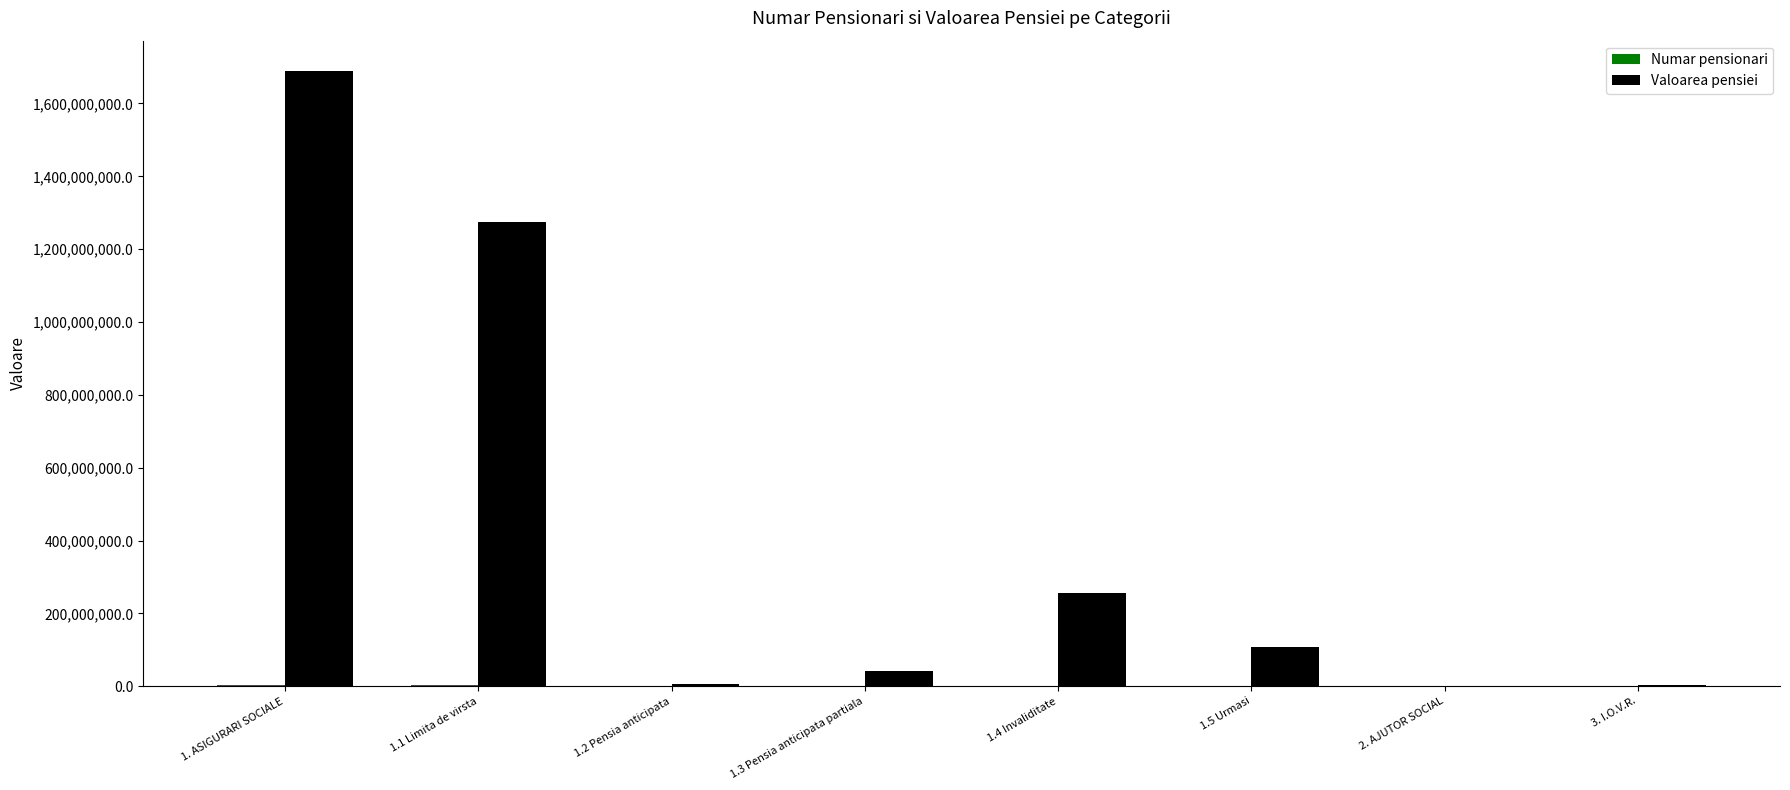

At which category does the chart reach its peak across all series?

1. ASIGURARI SOCIALE